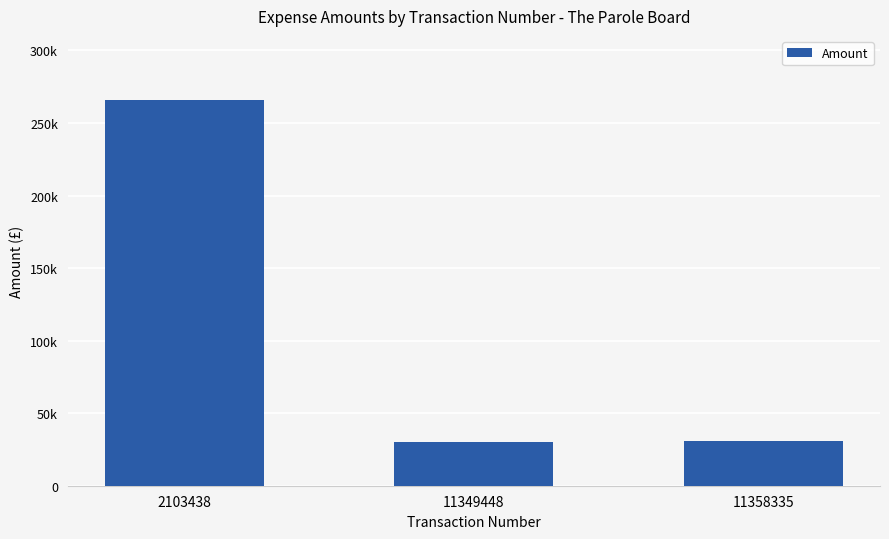

Which category has the highest value across all series?

2103438